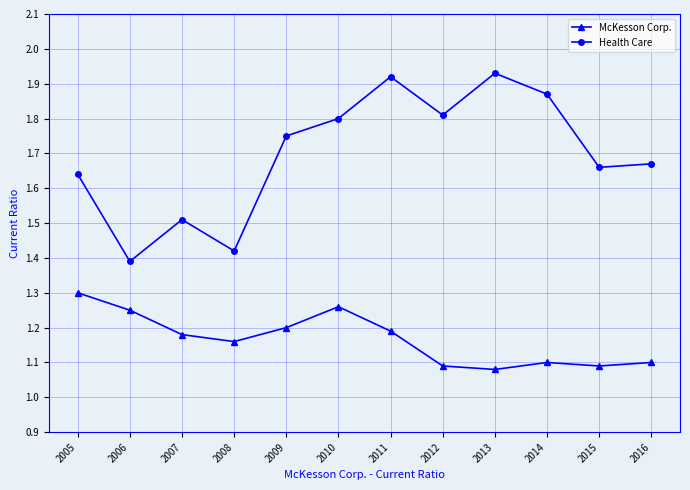

What is the spread (max minus min) of values at 2005?

0.3